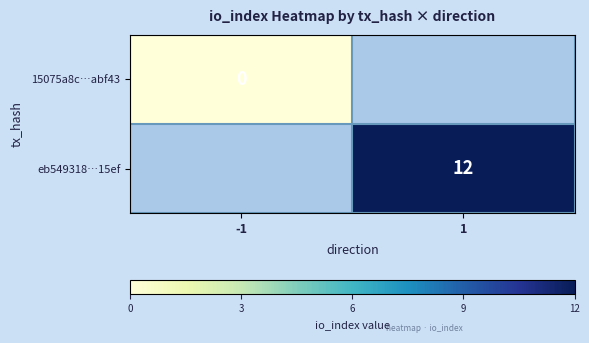

The eb549318…15ef series shows 12 at 1. True or false?

True